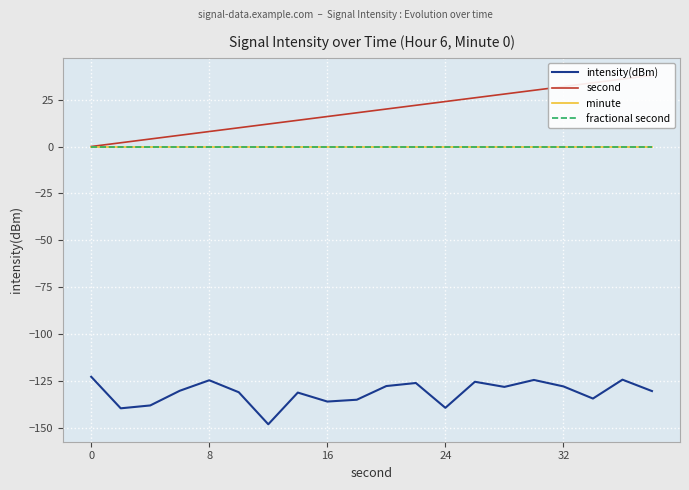

What is the difference between the maximum and second lowest values in the intensity(dBm) series?

16.9